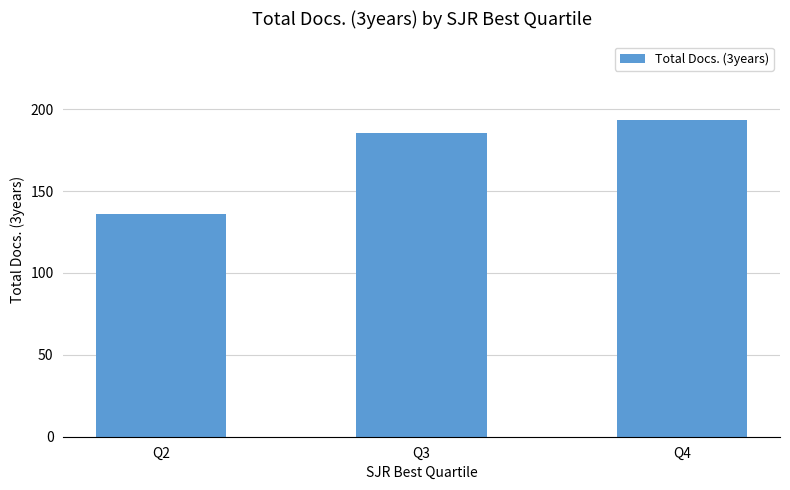

What is the maximum value shown in the chart?

193.1